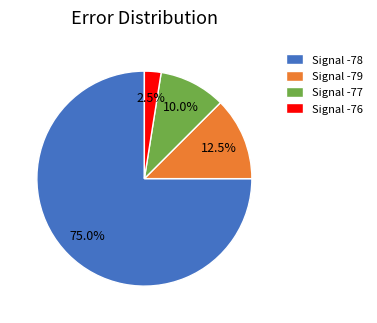

How many segments does this pie chart have?

4